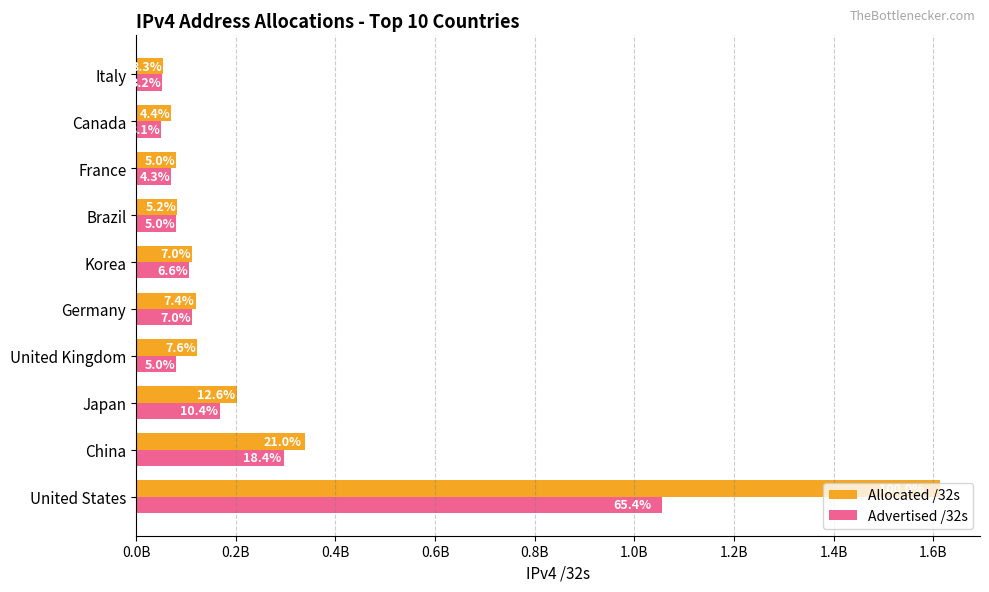

What are all the series names shown in the legend?

Allocated /32s, Advertised /32s